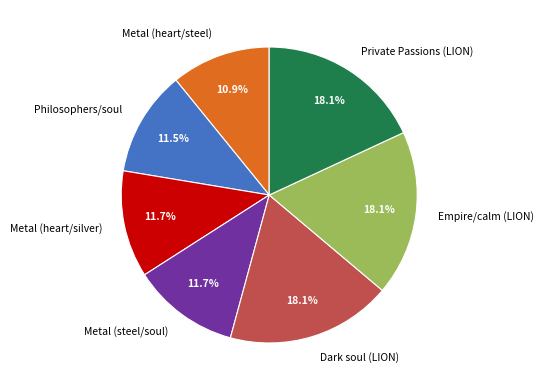

Approximately how many times larger is the value at Metal (heart/silver) compared to Private Passions (LION)?

0.6